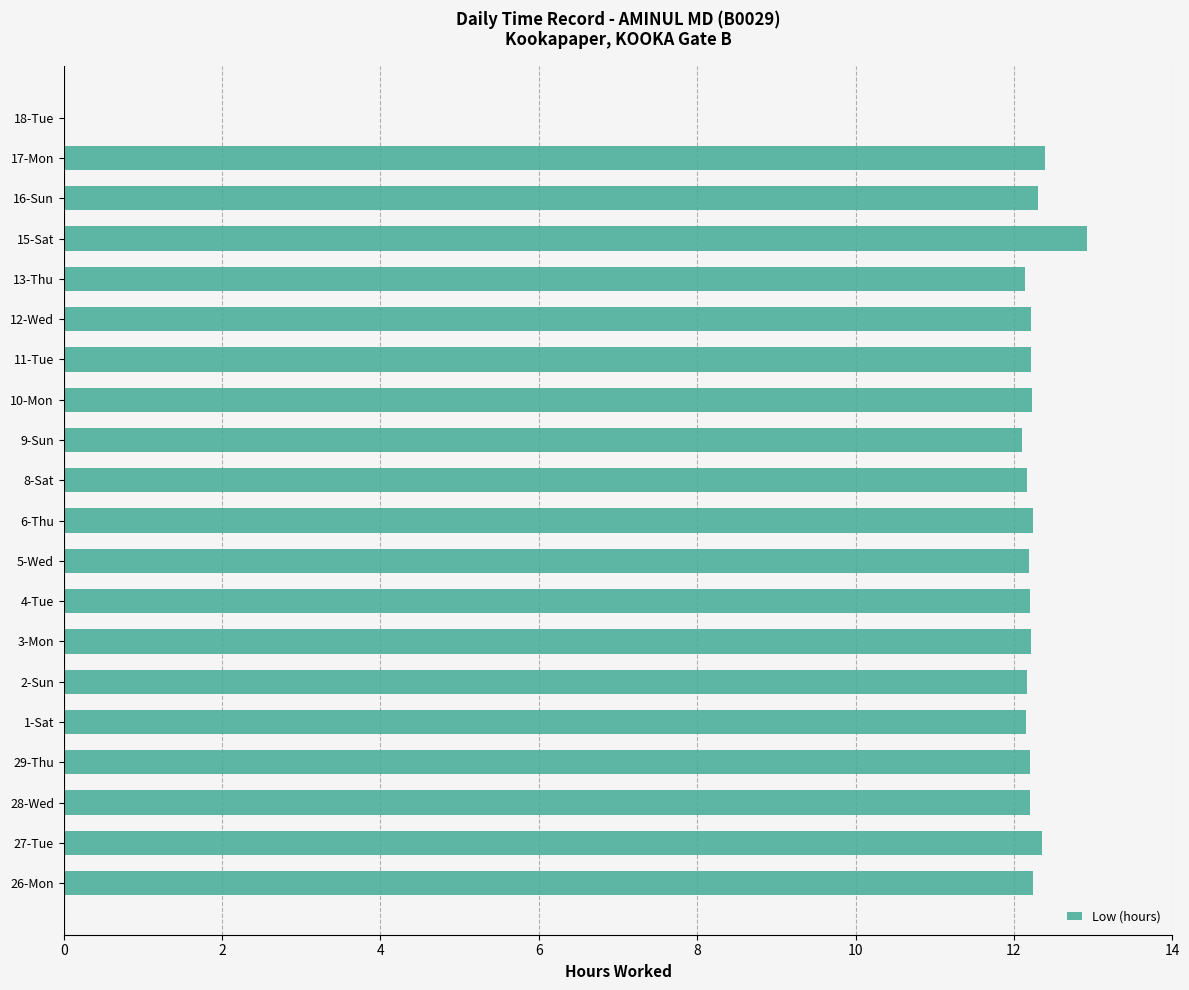

The value at 1-Sat is 18.0. True or false?

False